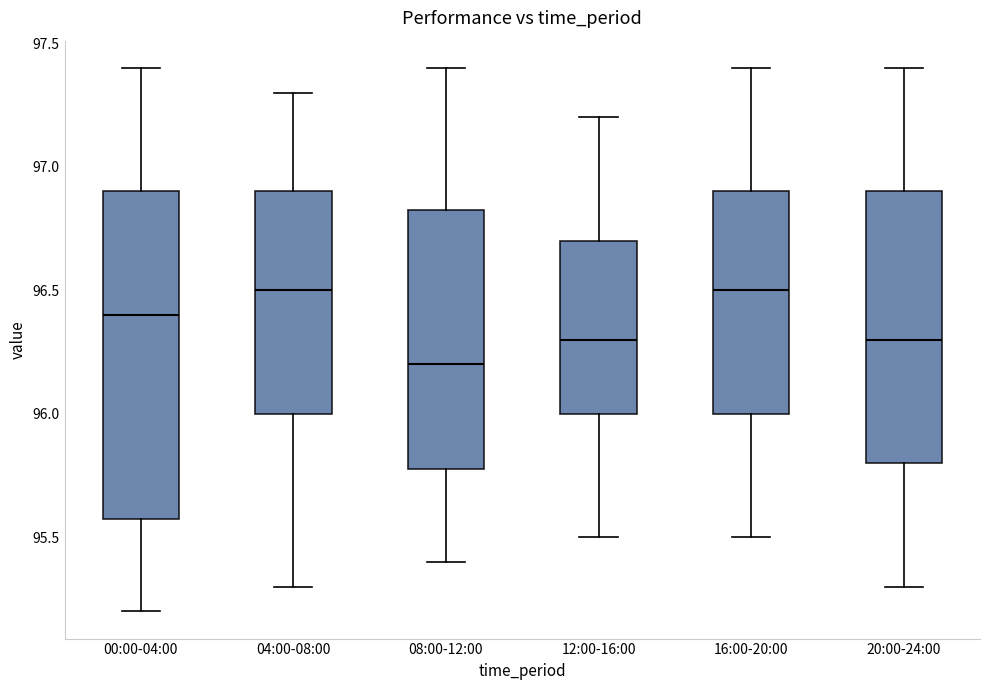

Reading left to right, transcribe this box plot: for each box, give where its median line is, the range the box spans, and where its two whiskers end, as read against the y-axis. The values are not printed on the chart, so give them approximately, as read against the axis.

00:00-04:00: median 96.40, box 95.60 to 96.90, whiskers 95.20 to 97.40
04:00-08:00: median 96.50, box 96.00 to 96.90, whiskers 95.30 to 97.30
08:00-12:00: median 96.20, box 95.80 to 96.85, whiskers 95.40 to 97.40
12:00-16:00: median 96.30, box 96.00 to 96.70, whiskers 95.50 to 97.20
16:00-20:00: median 96.50, box 96.00 to 96.90, whiskers 95.50 to 97.40
20:00-24:00: median 96.30, box 95.80 to 96.90, whiskers 95.30 to 97.40